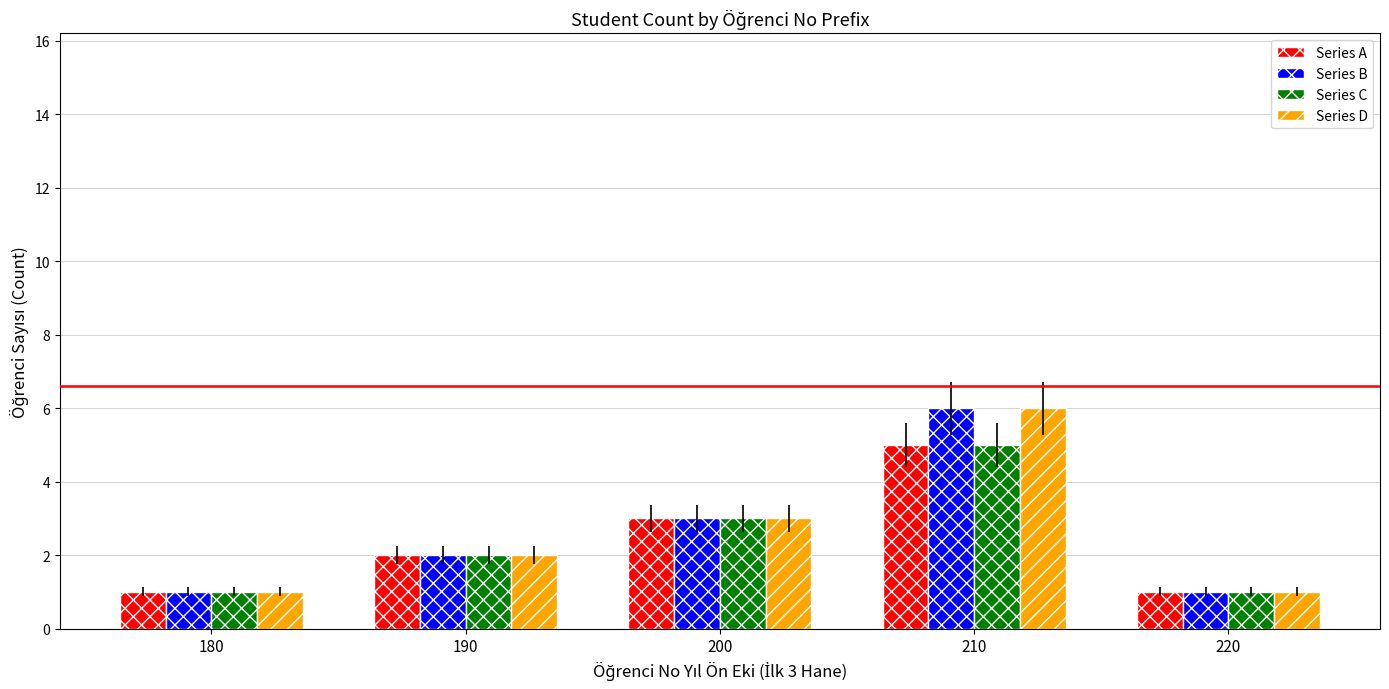

Are the bars grouped side by side (vs. stacked)?

Yes